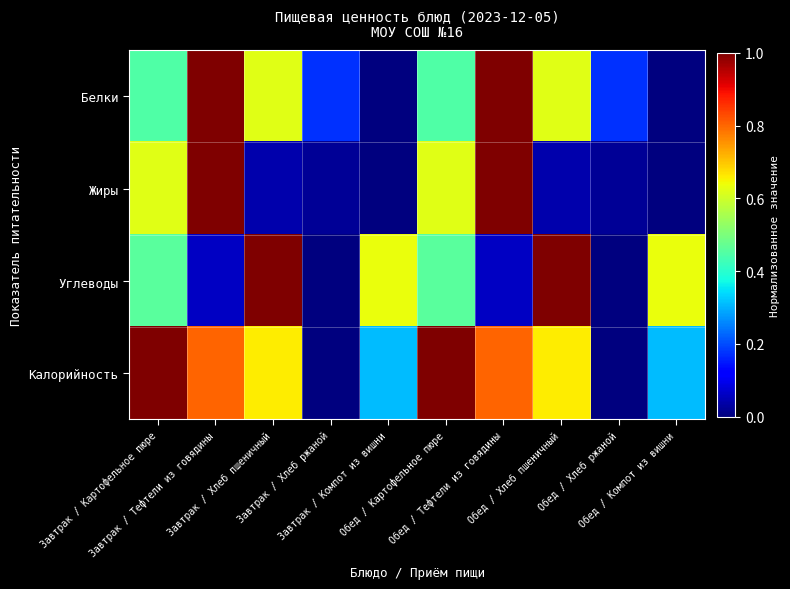

At how many categories does at least one series exceed 0?

10